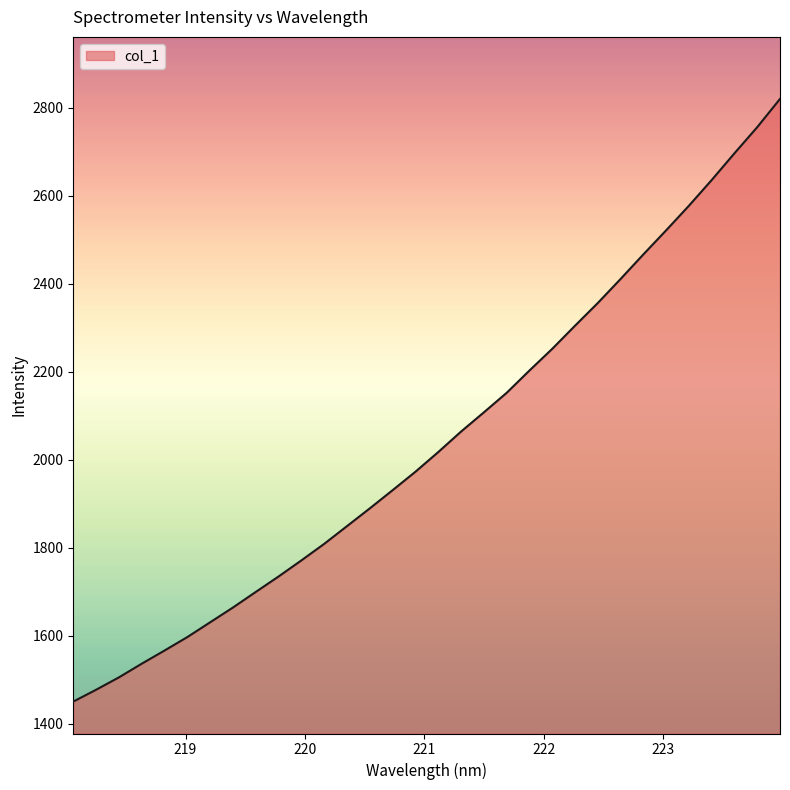

What is the difference between the maximum and minimum values?

1369.9